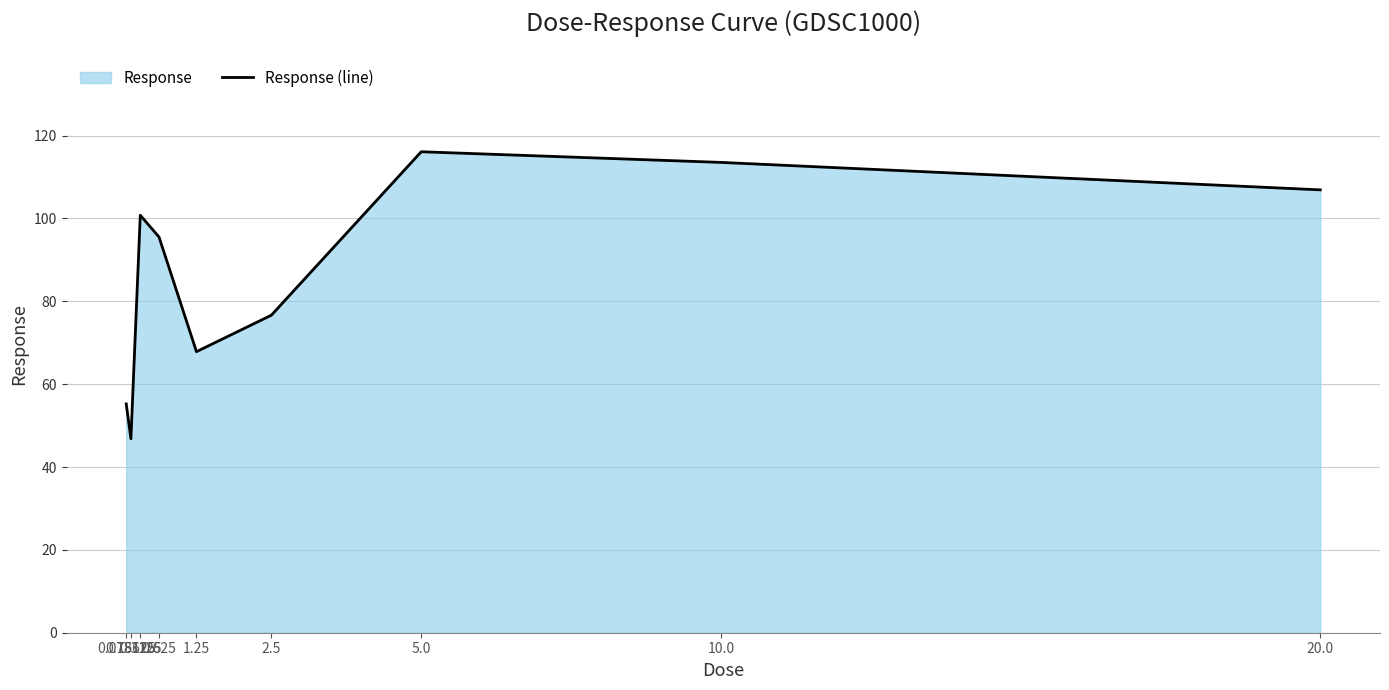

How many data points does each series have?

9